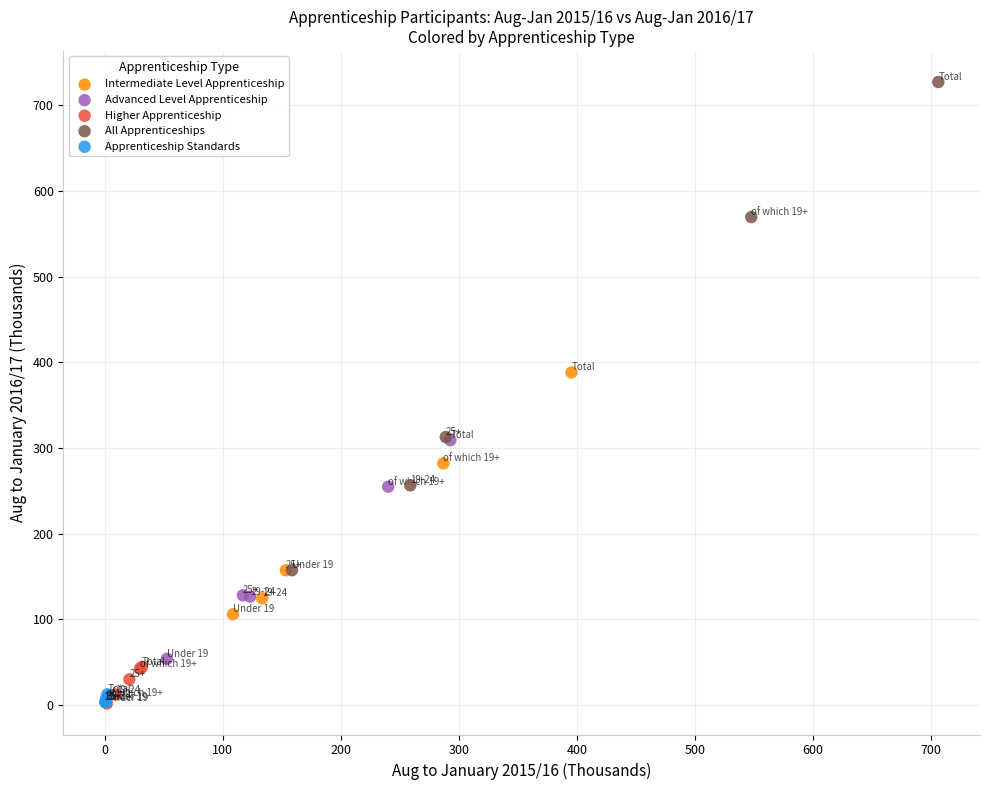

Which series has the widest spread of Y values?

All Apprenticeships